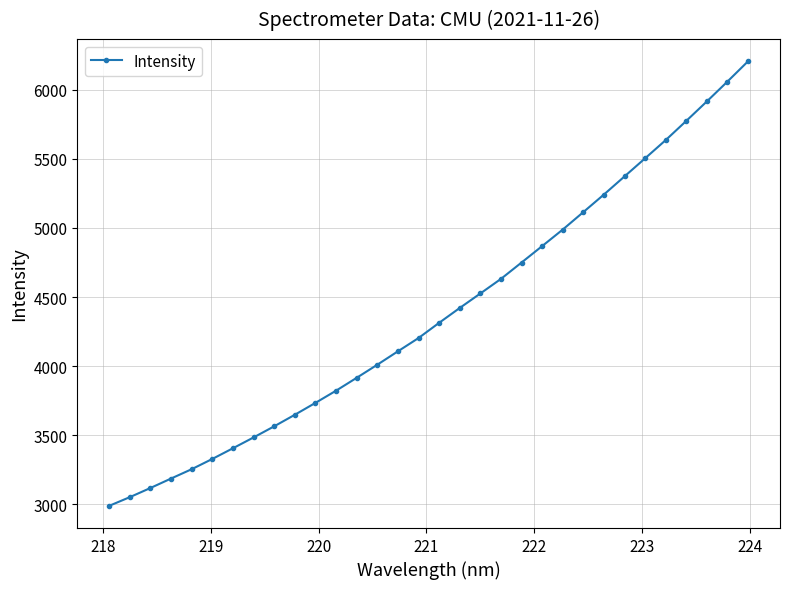

What is the value of the 32nd point from the left?

6206.0